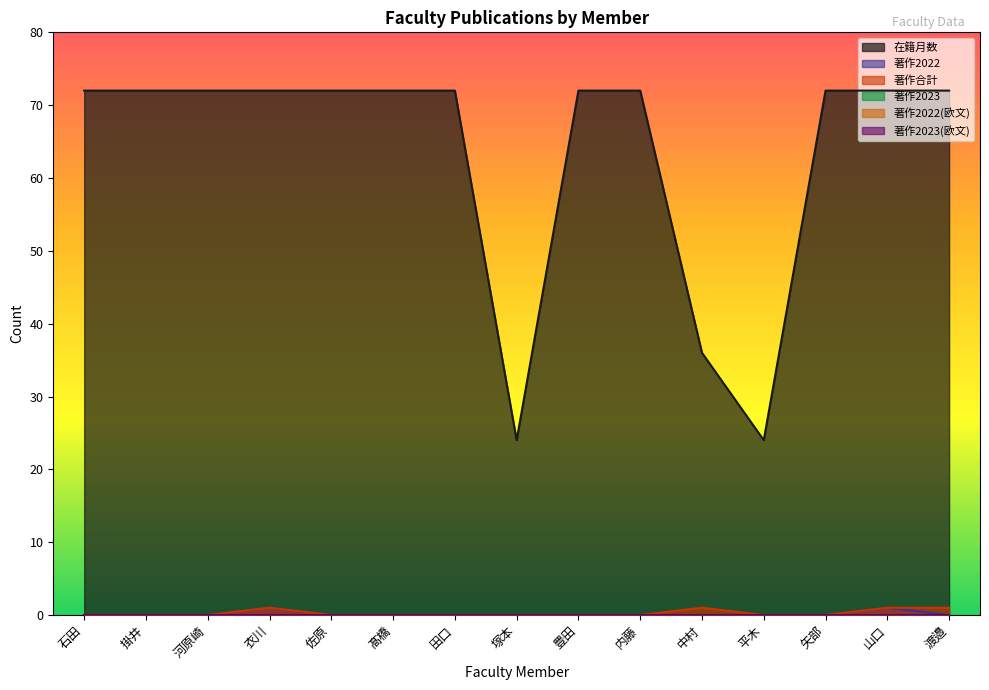

Does the chart display data point markers on the line(s)?

No